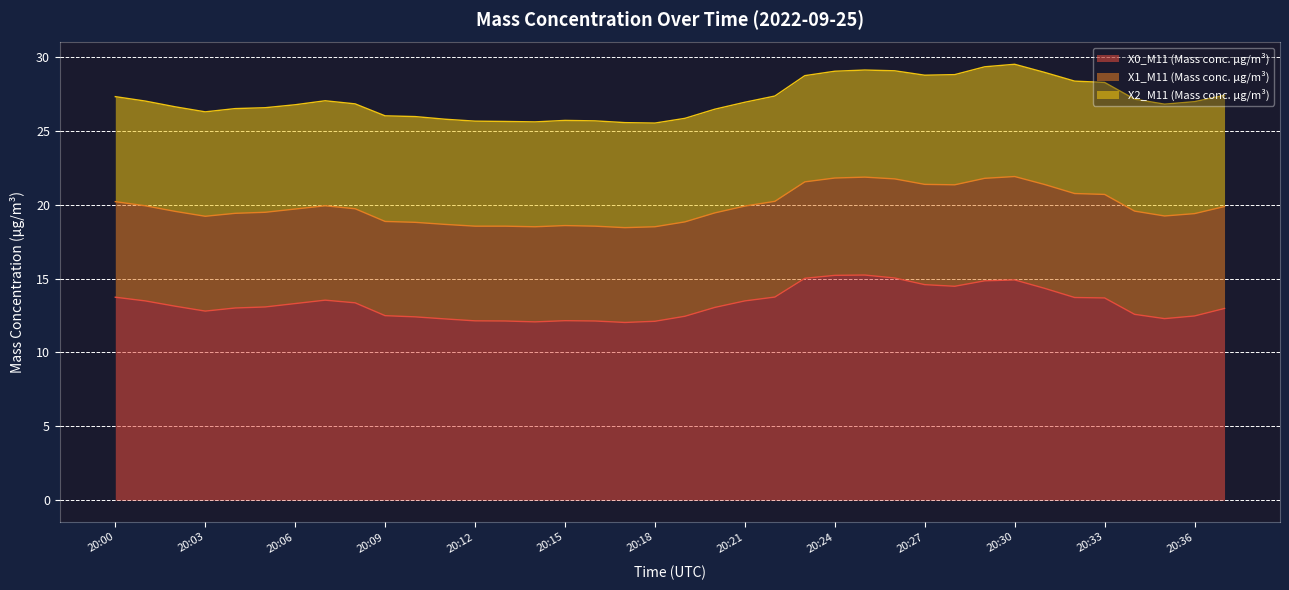

Rank the categories by X0_M11 (Mass conc. μg/m³) value from highest to lowest.

20:25, 20:24, 20:26, 20:23, 20:30, 20:29, 20:27, 20:28, 20:31, 20:22, 20:00, 20:32, 20:33, 20:07, 20:01, 20:21, 20:08, 20:06, 20:02, 20:05, 20:20, 20:04, 20:37, 20:03, 20:34, 20:09, 20:36, 20:19, 20:10, 20:35, 20:11, 20:15, 20:12, 20:13, 20:16, 20:18, 20:14, 20:17